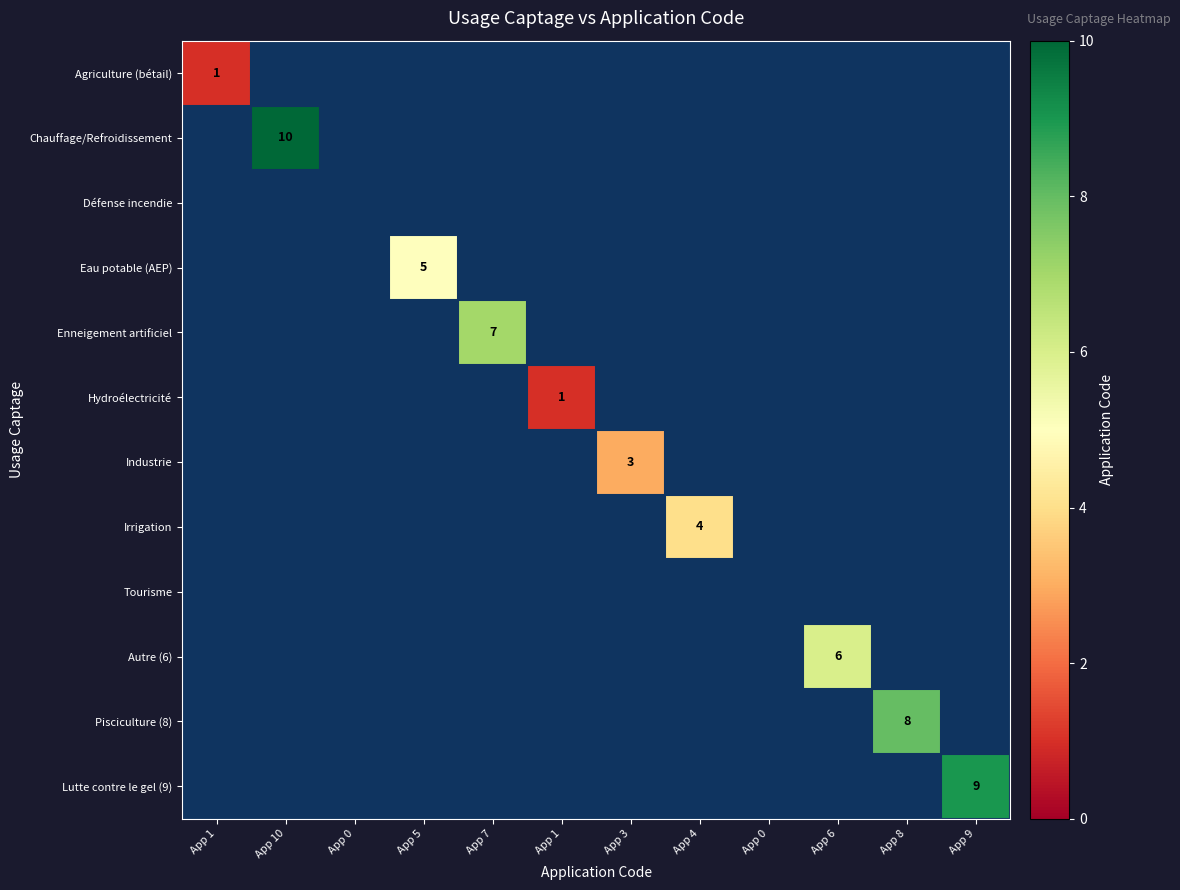

Which series has the largest range (max minus min)?

Agriculture (bétail)